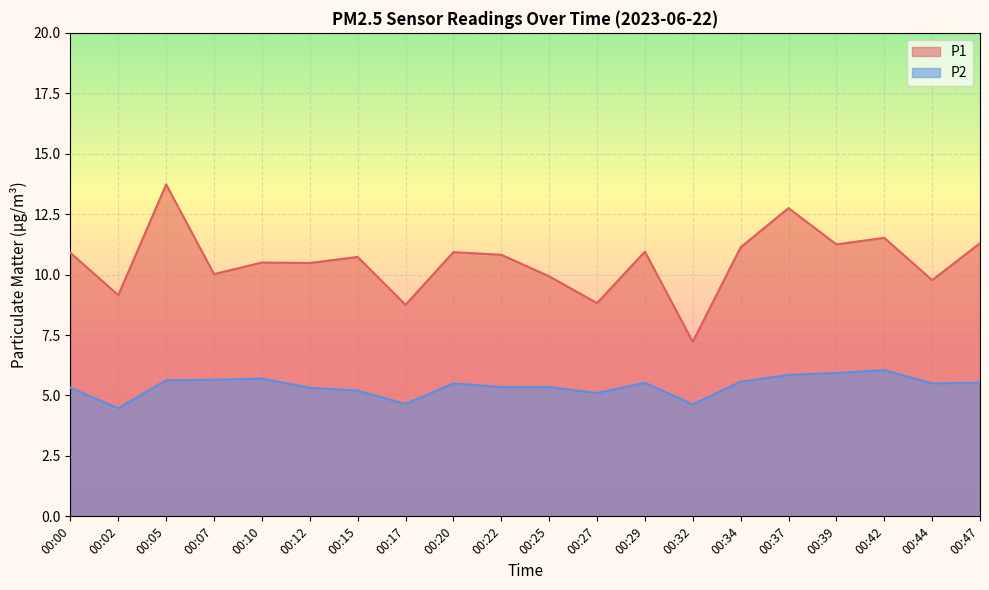

Which category has the lowest value in the P1 series?

00:32